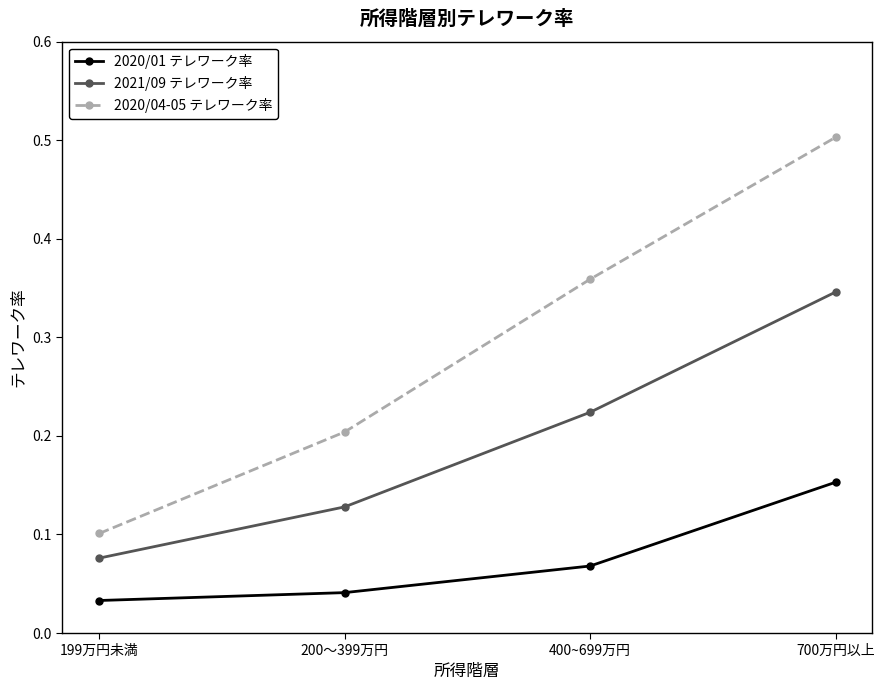

True or false: 2020/04-05 テレワーク率 and 2021/09 テレワーク率 cross at least once.

False